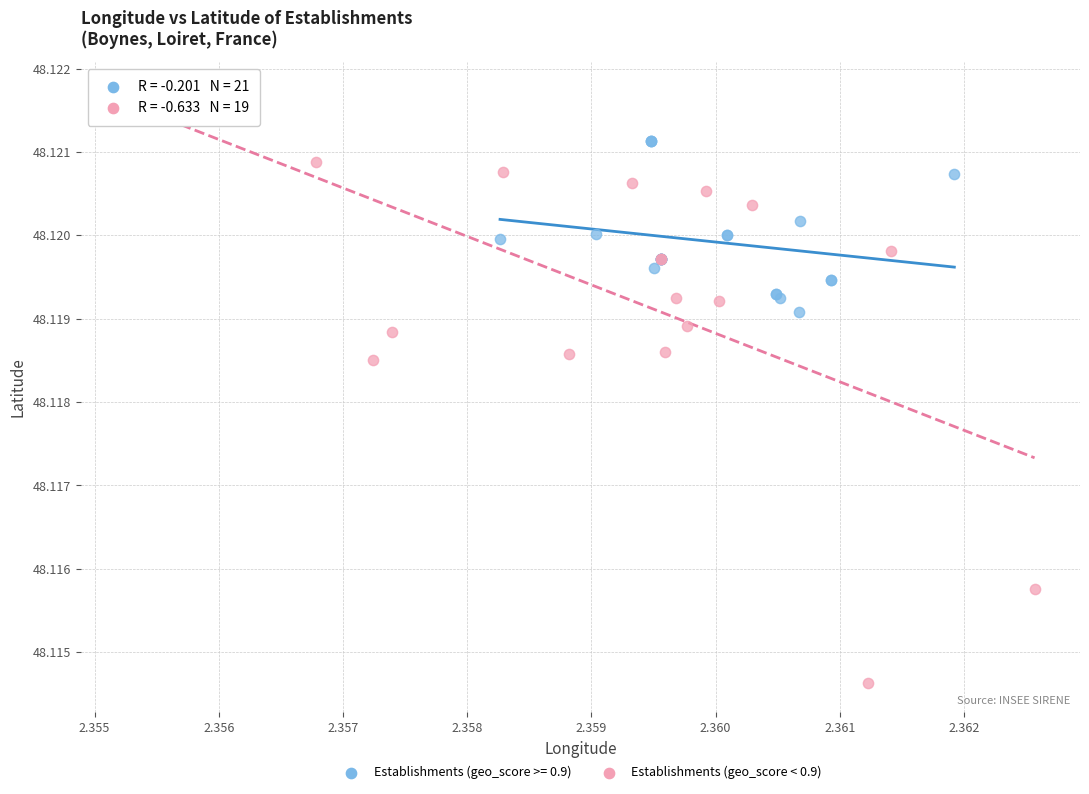

Which series reaches the minimum Y coordinate?

Establishments (geo_score < 0.9)